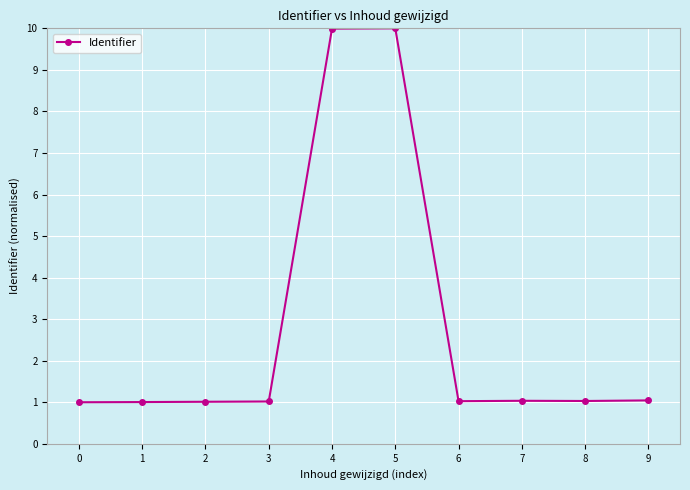

Reading left to right, extract all data points from this chart.

1.0	1.0	1.0	1.0	10.0	10.0	1.0	1.0	1.0	1.0